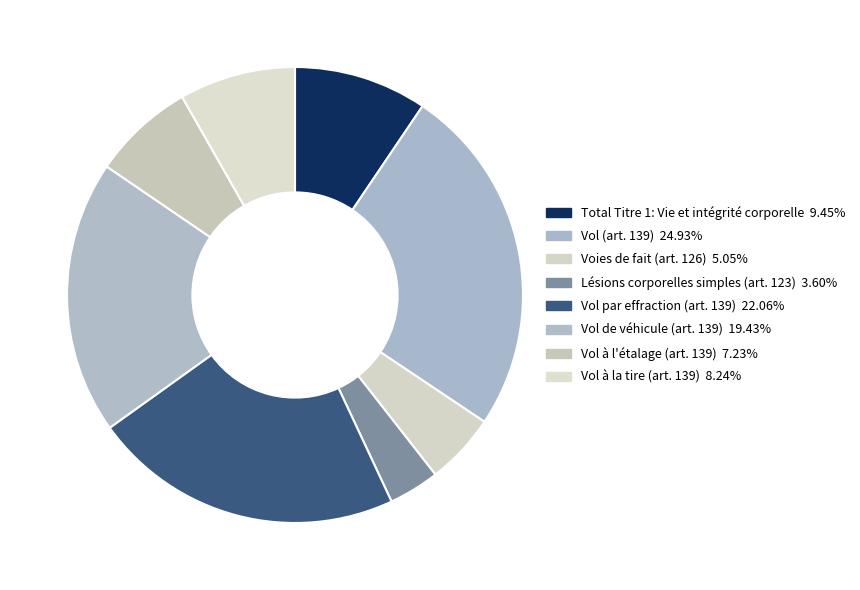

What percentage do Vol (art. 139) and Vol à l'étalage (art. 139) together represent?

32.2%